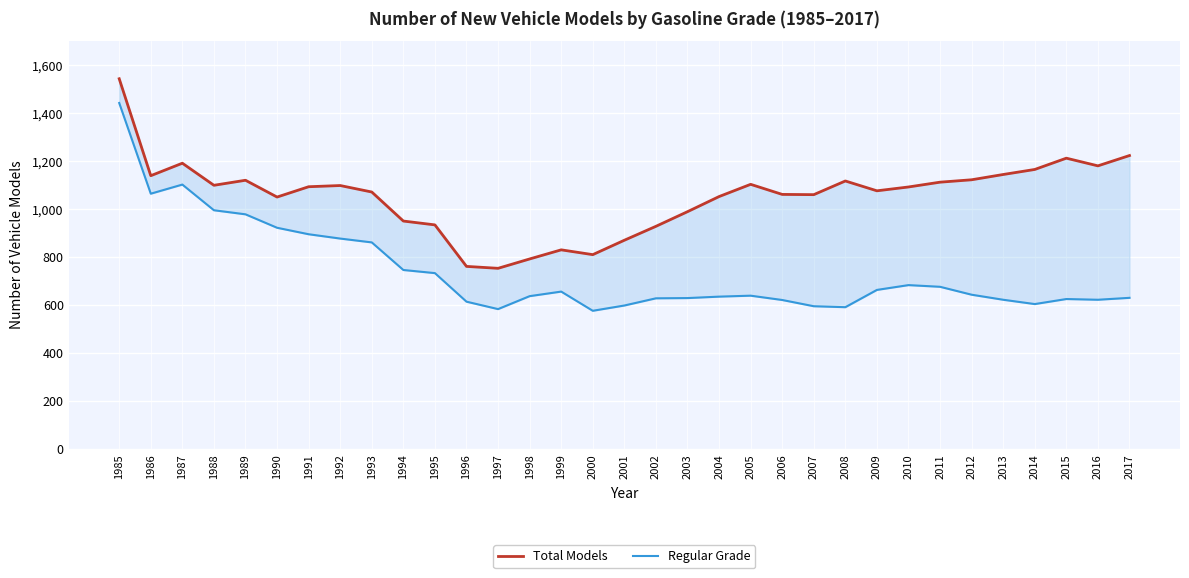

Which series has the largest total across all categories?

Total Models